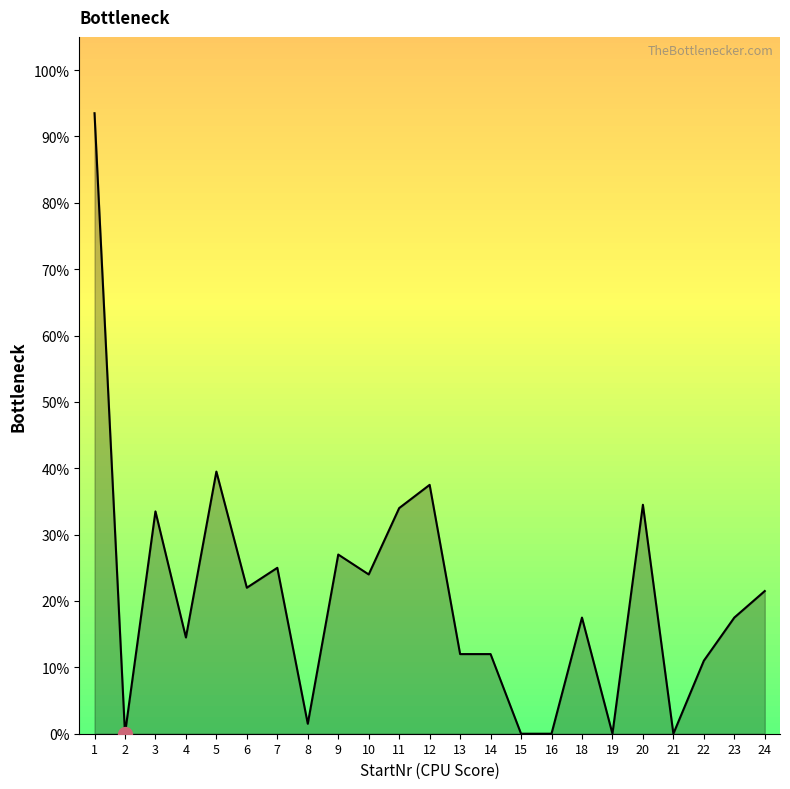

What is the change in value from 7 to 22?

-14.0